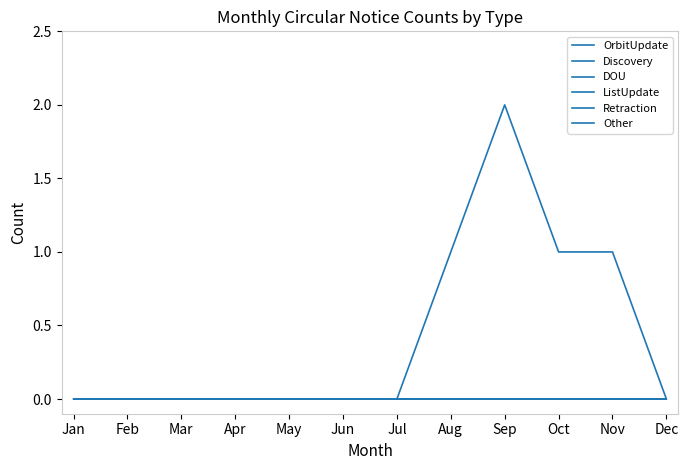

True or false: OrbitUpdate and Discovery cross at least once.

False